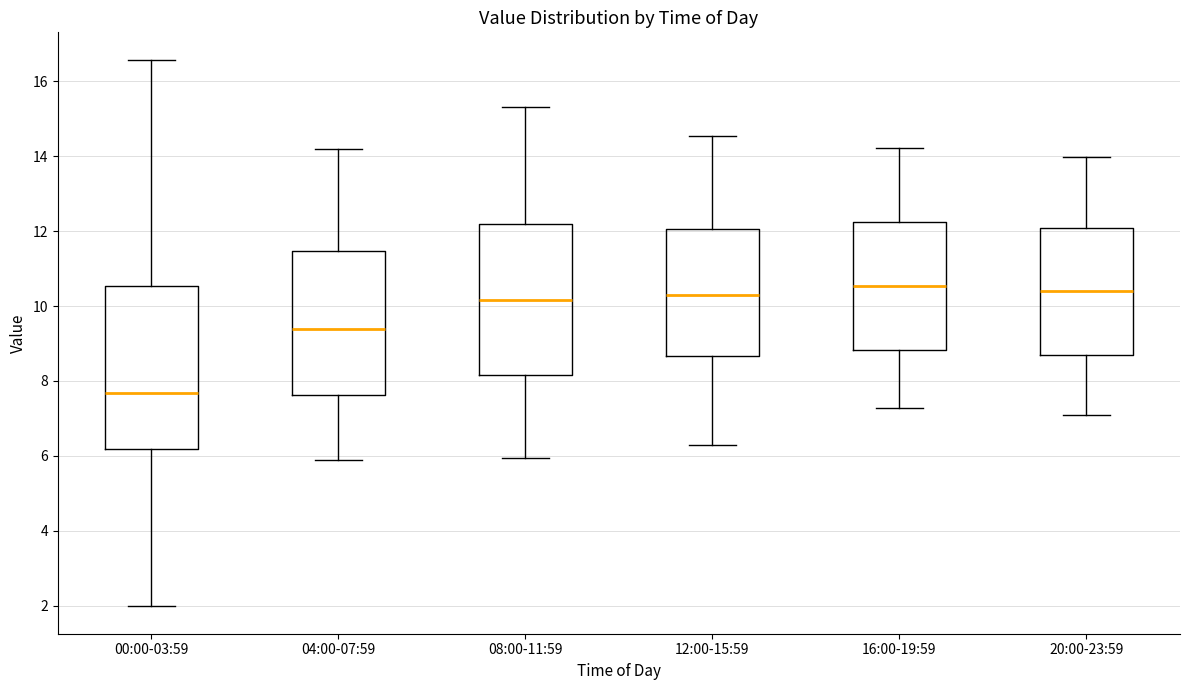

Reading left to right, read every box against the y-axis: the position of its median line, the range the box covers, and the ends of its whiskers. The values are not printed on the chart, so give them approximately, as read against the axis.

00:00-03:59: median 7.6, box 6.2 to 10.6, whiskers 2.0 to 16.6
04:00-07:59: median 9.4, box 7.6 to 11.4, whiskers 5.8 to 14.2
08:00-11:59: median 10.2, box 8.2 to 12.2, whiskers 6.0 to 15.4
12:00-15:59: median 10.4, box 8.6 to 12.0, whiskers 6.2 to 14.6
16:00-19:59: median 10.6, box 8.8 to 12.2, whiskers 7.2 to 14.2
20:00-23:59: median 10.4, box 8.8 to 12.0, whiskers 7.0 to 14.0